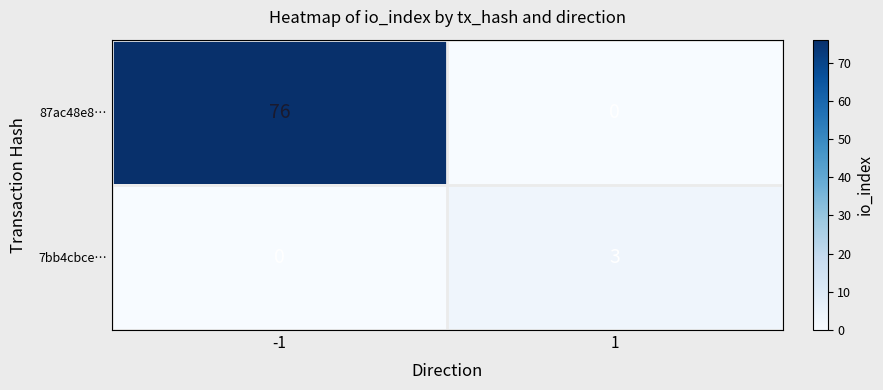

What is the total value across all series at -1?

76